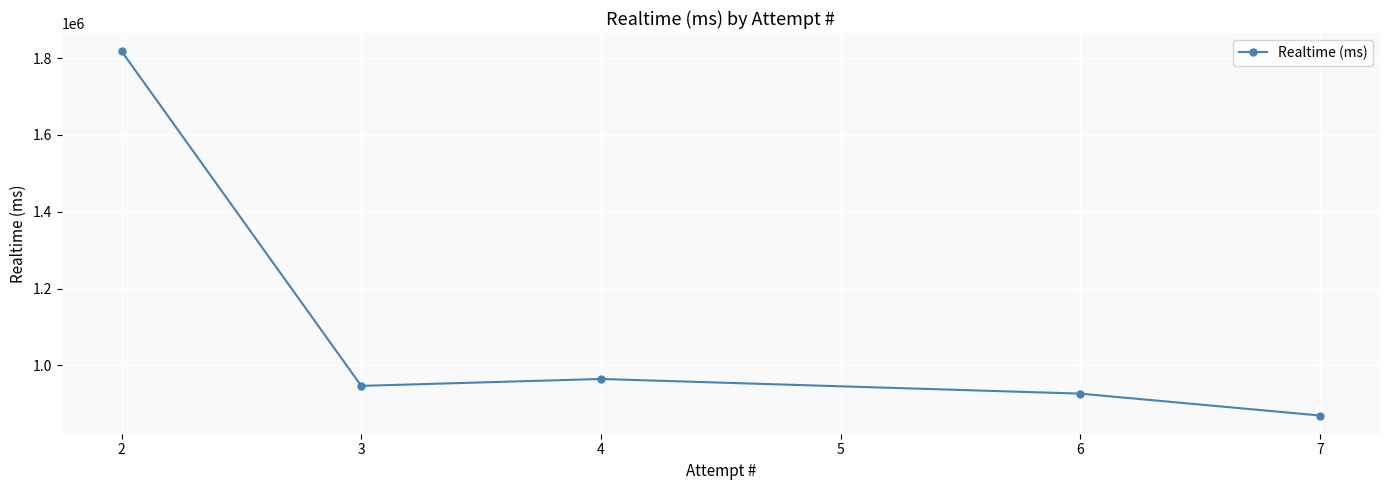

What is the average value?

1105233